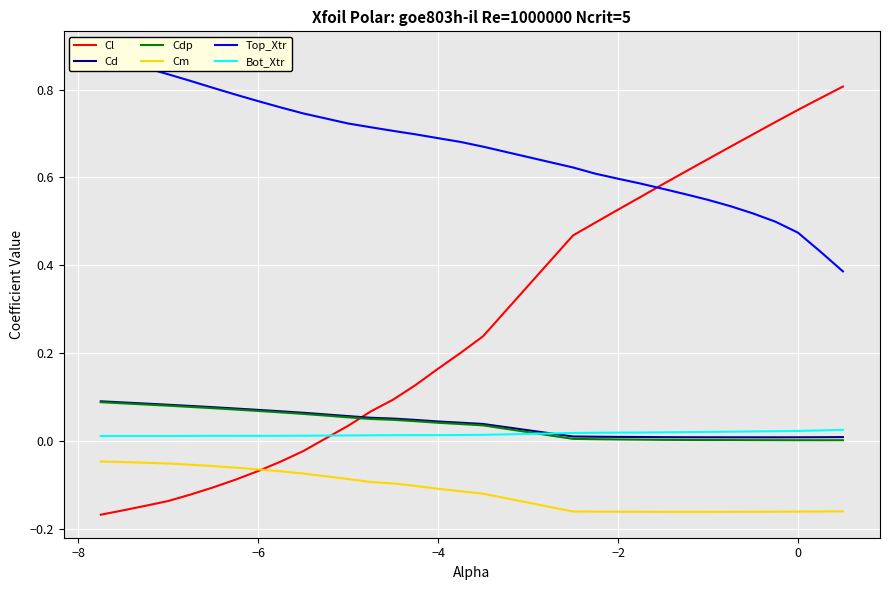

The value of Cd at −6 is 0.0. True or false?

False